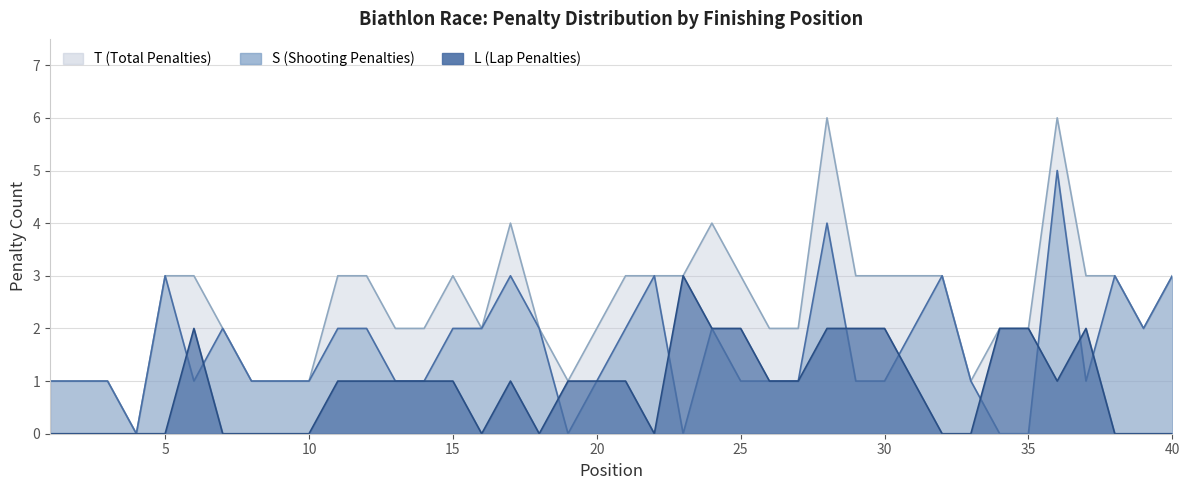

True or false: T and L intersect in this chart.

False